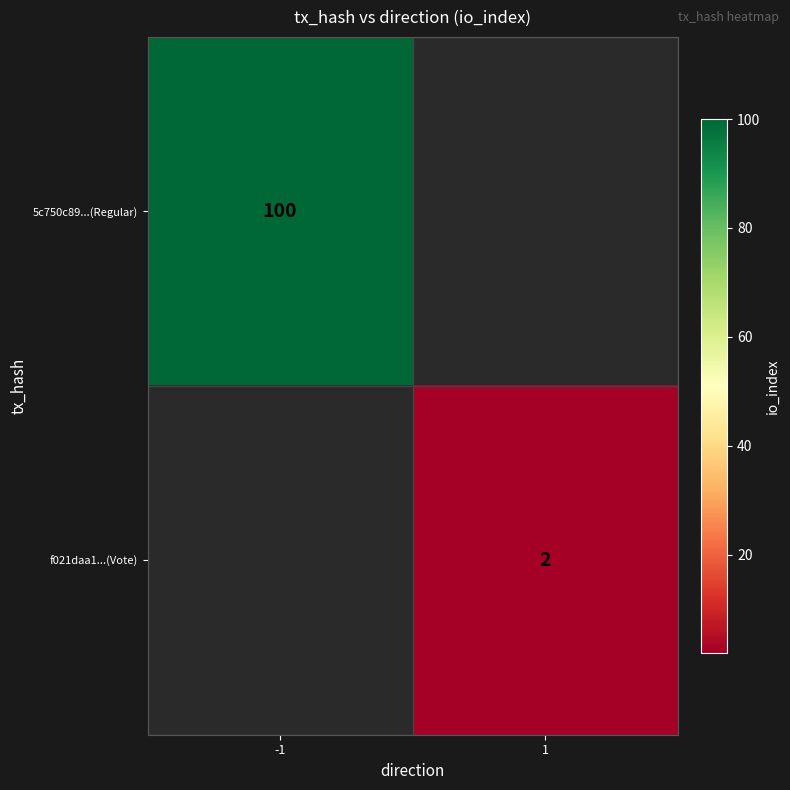

True or false: 5c750c89...(Regular) has a value of 100 at -1.

True